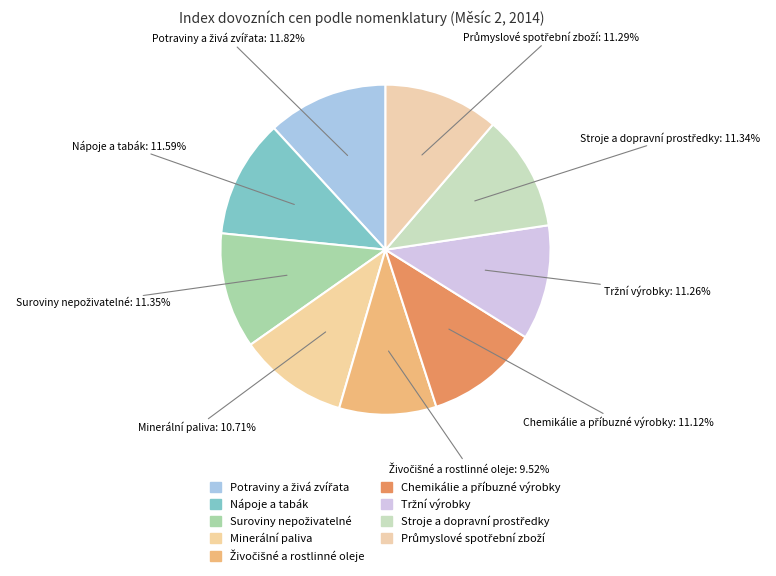

Is there a majority slice in this chart?

No